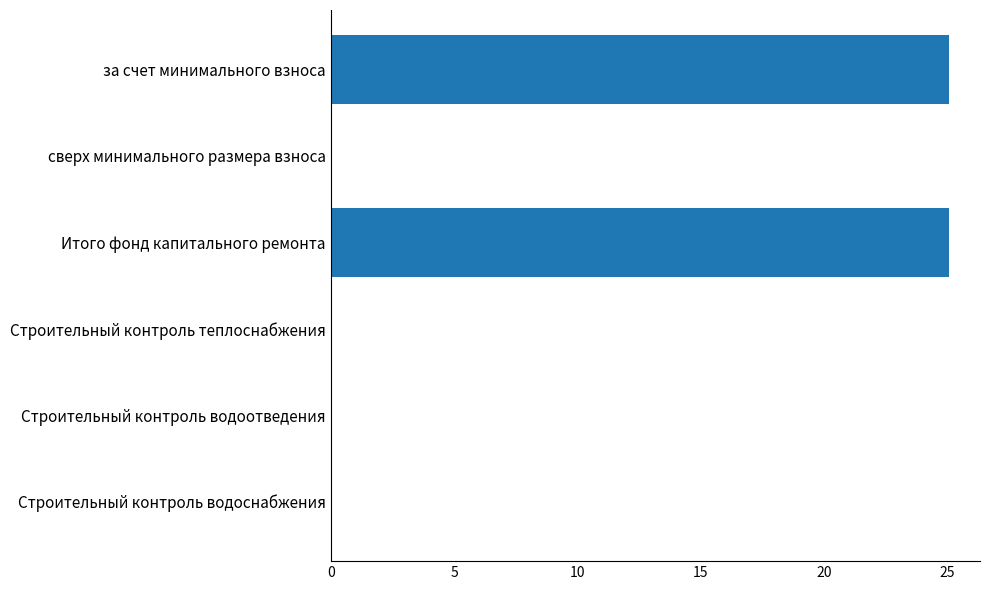

What is the change in value from за счет минимального взноса to сверх минимального размера взноса?

-25.1